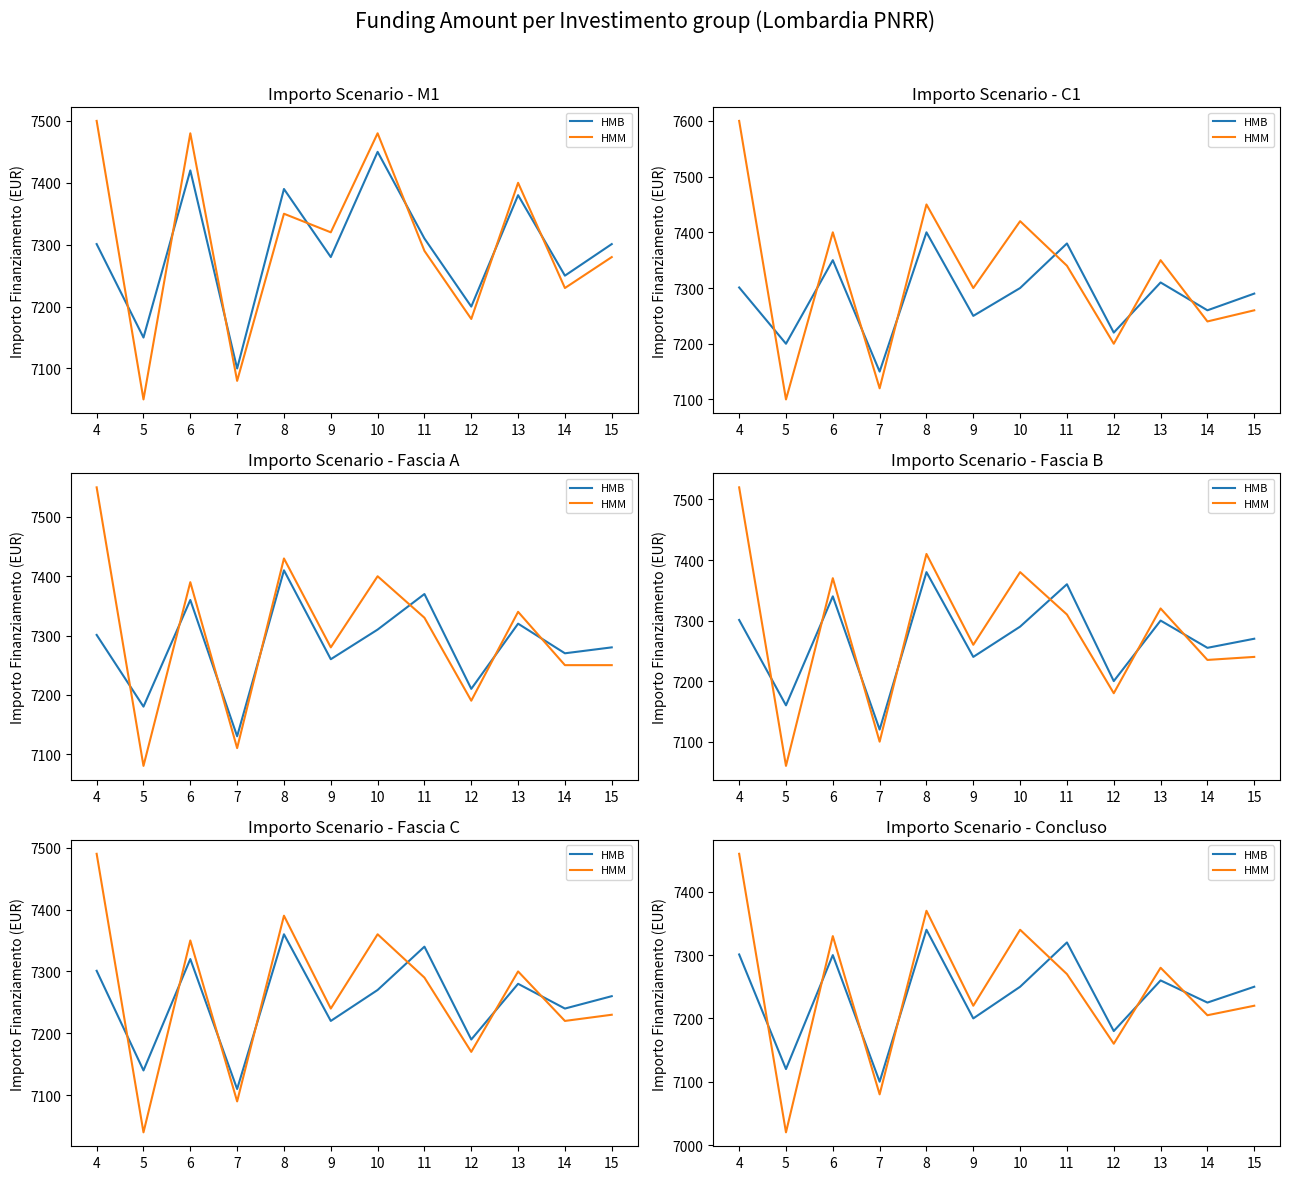

After their last crossing, which series has the higher values: HMB or HMM?

HMB